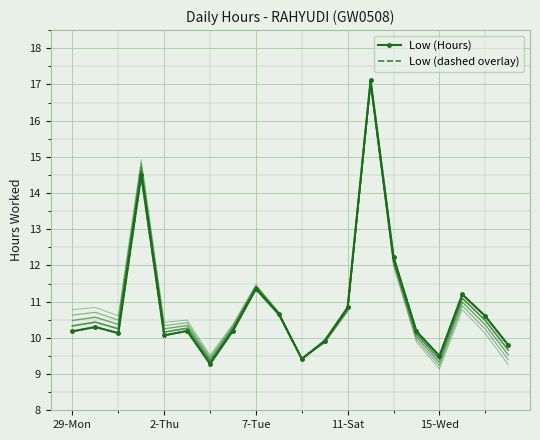

Which has a higher value, 15 or 19?

15